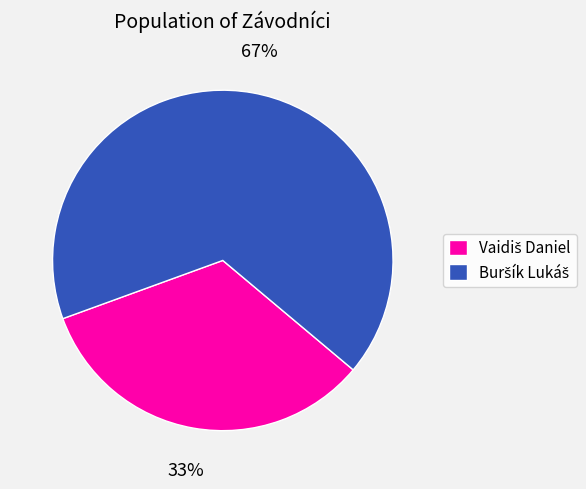

Is there a majority slice in this chart?

Yes